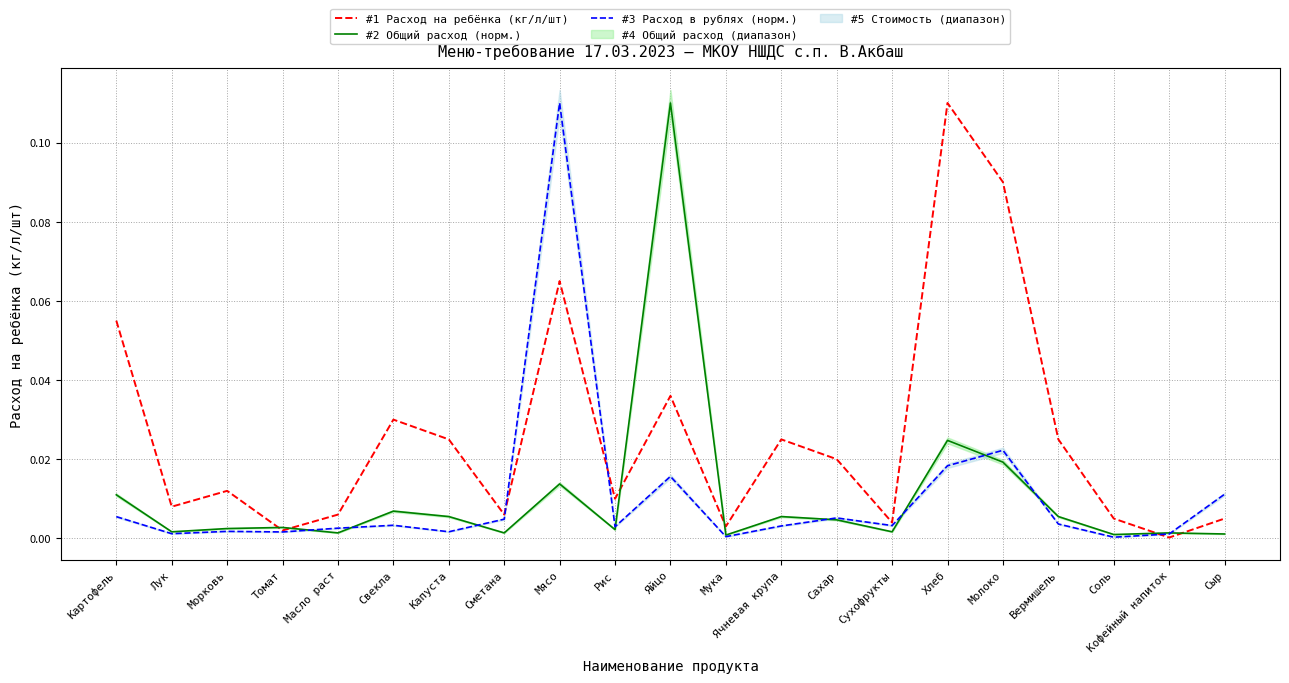

Reading left to right, extract all data points from this chart.

#1 Расход на ребёнка (кг/л/шт): Картофель=0.1	Лук=0.0	Морковь=0.0	Томат=0.0	Масло раст=0.0	Свекла=0.0	Капуста=0.0	Сметана=0.0	Мясо=0.1	Рис=0.0	Яйцо=0.0	Мука=0.0	Ячневая крупа=0.0	Сахар=0.0	Сухофрукты=0.0	Хлеб=0.1	Молоко=0.1	Вермишель=0.0	Соль=0.0	Кофейный напиток=0.0	Сыр=0.0
#2 Общий расход (норм.): Картофель=0.0	Лук=0.0	Морковь=0.0	Томат=0.0	Масло раст=0.0	Свекла=0.0	Капуста=0.0	Сметана=0.0	Мясо=0.0	Рис=0.0	Яйцо=0.1	Мука=0.0	Ячневая крупа=0.0	Сахар=0.0	Сухофрукты=0.0	Хлеб=0.0	Молоко=0.0	Вермишель=0.0	Соль=0.0	Кофейный напиток=0.0	Сыр=0.0
#3 Расход в рублях (норм.): Картофель=0.0	Лук=0.0	Морковь=0.0	Томат=0.0	Масло раст=0.0	Свекла=0.0	Капуста=0.0	Сметана=0.0	Мясо=0.1	Рис=0.0	Яйцо=0.0	Мука=0.0	Ячневая крупа=0.0	Сахар=0.0	Сухофрукты=0.0	Хлеб=0.0	Молоко=0.0	Вермишель=0.0	Соль=0.0	Кофейный напиток=0.0	Сыр=0.0